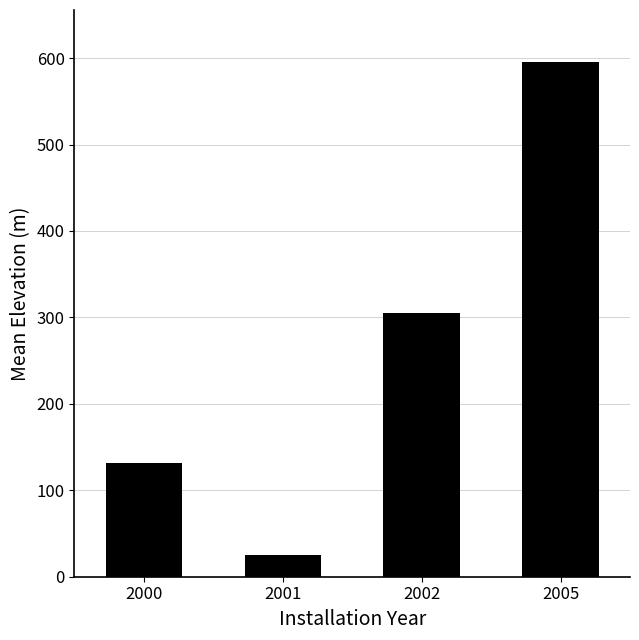

How many data points are less than 305?

2